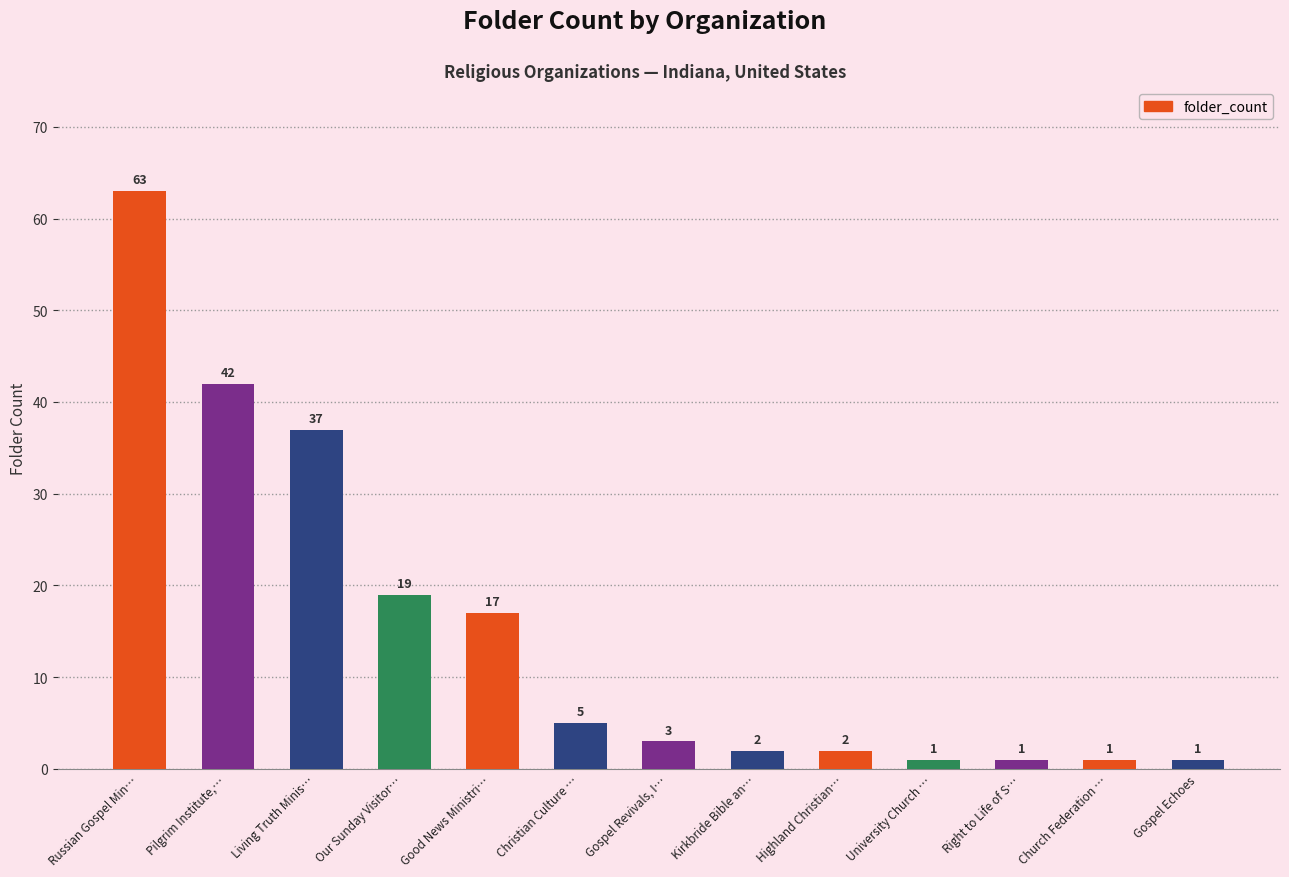

What is the greatest value displayed?

63